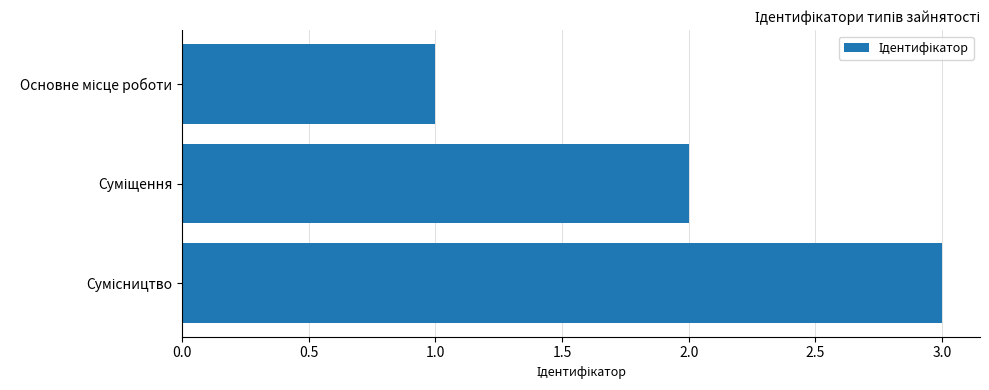

What is the difference between the maximum and minimum values?

2